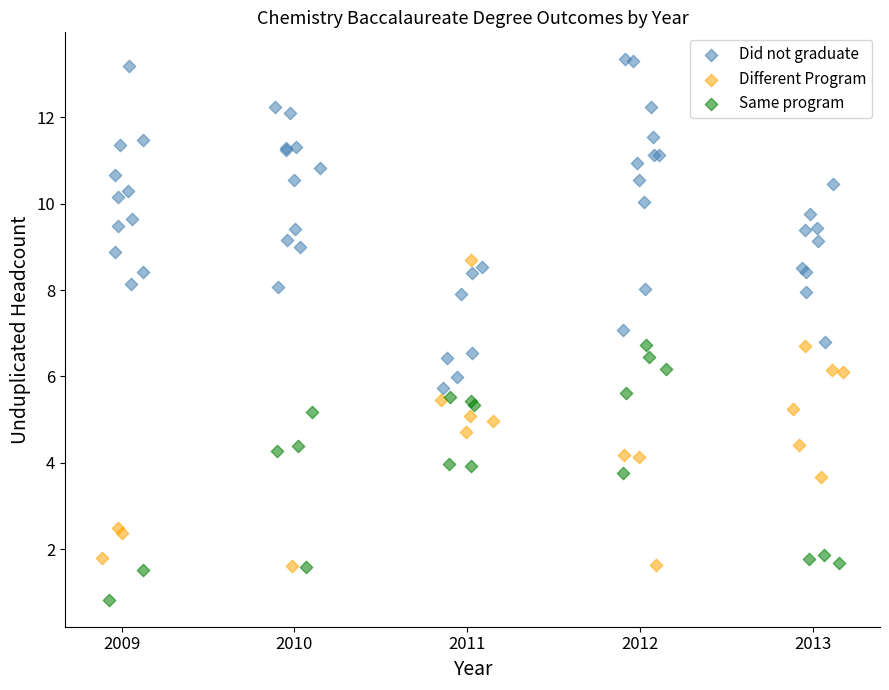

Which series contains the highest Y value?

Did not graduate